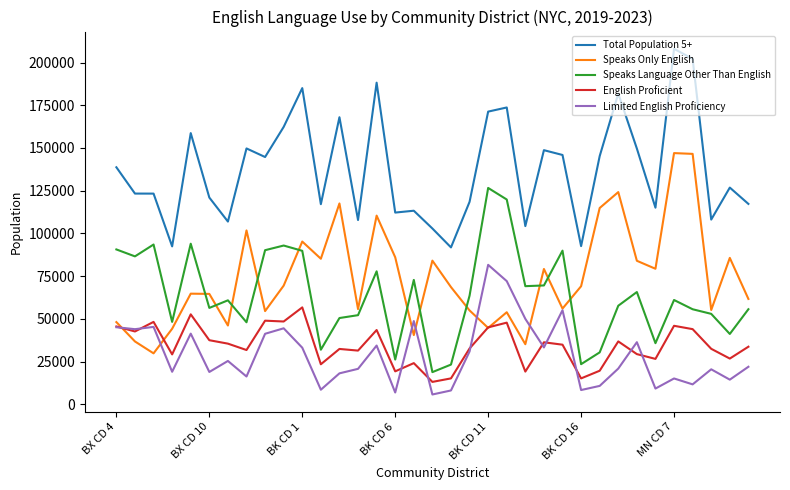

Which series has the largest total across all categories?

Total Population 5+